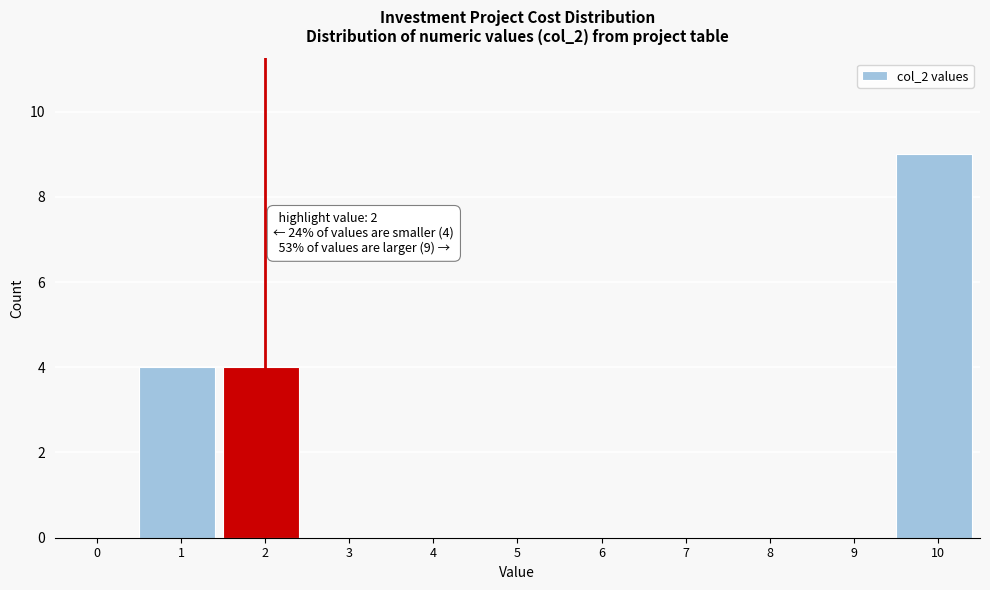

Reading right to left, extract all data points from this chart.

10=9	9=0	8=0	7=0	6=0	5=0	4=0	3=0	2=4	1=4	0=0